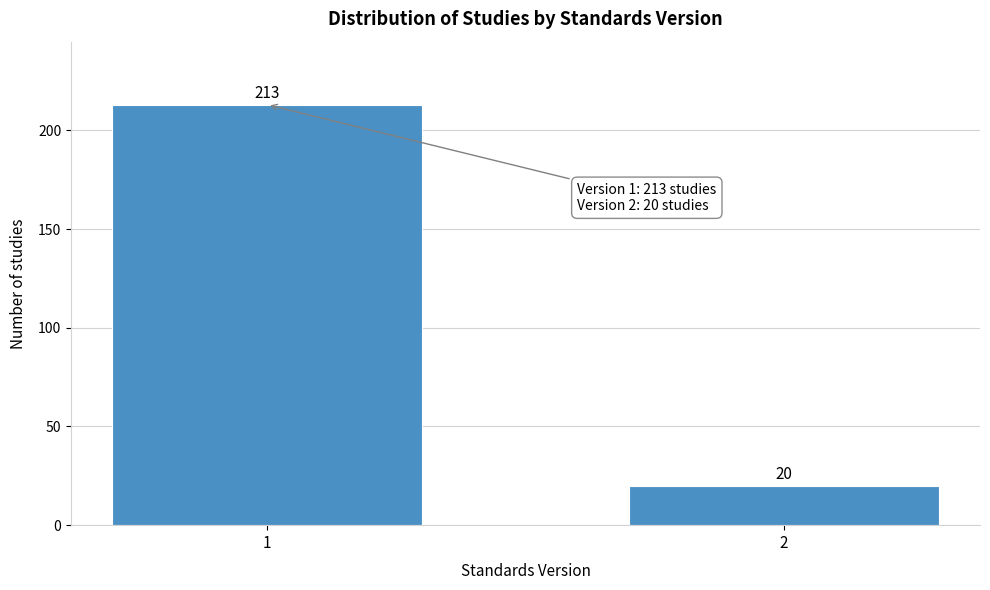

Reading left to right, what are all the values shown in this chart?

213	20